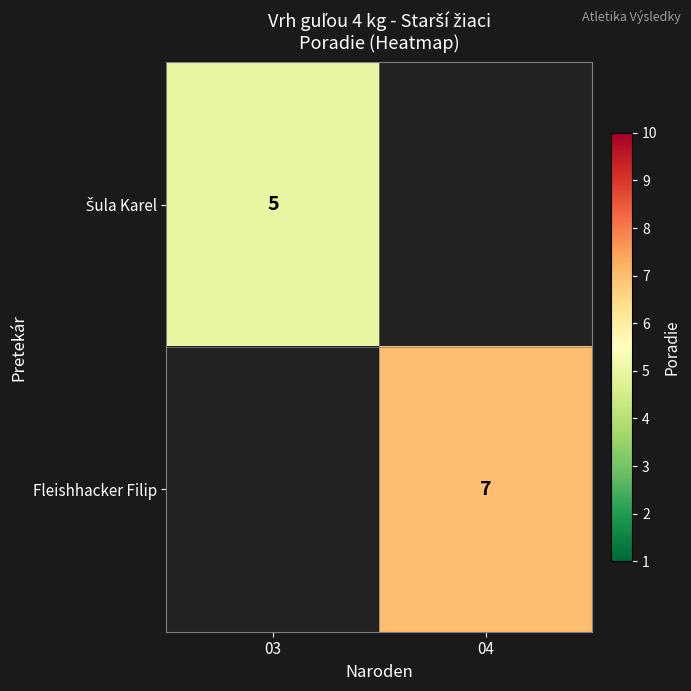

True or false: Šula Karel has a value of 1.1 at 03.

False